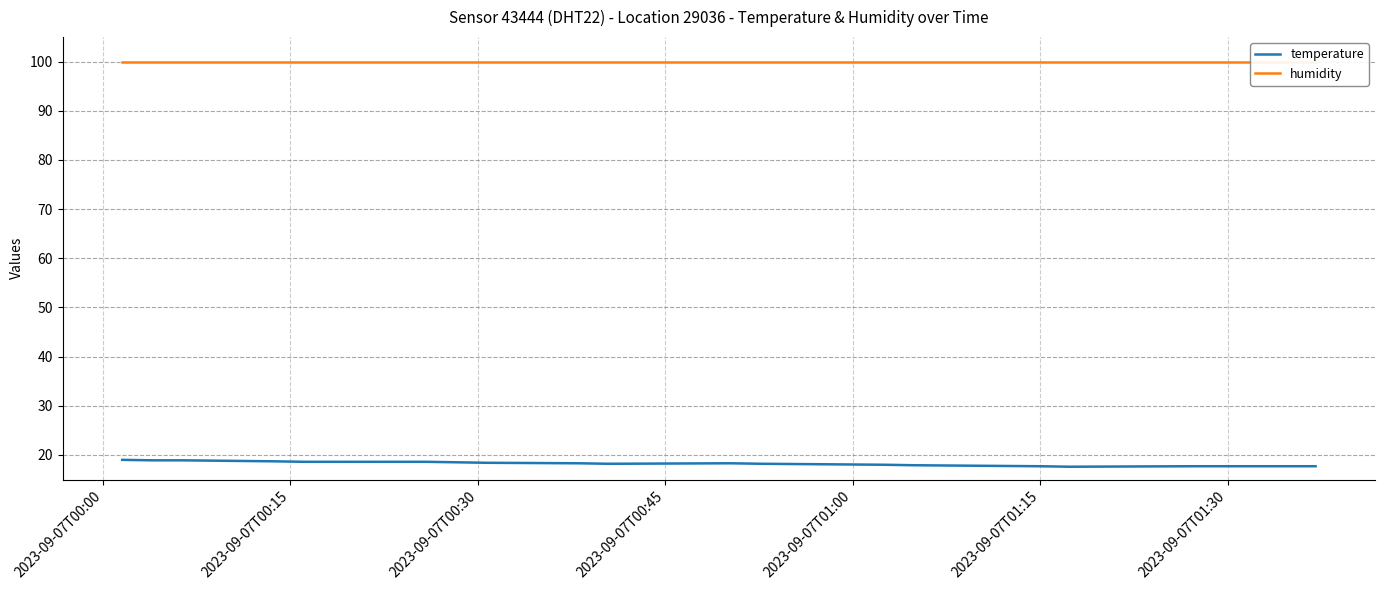

How many values in the temperature series are below 18?

6